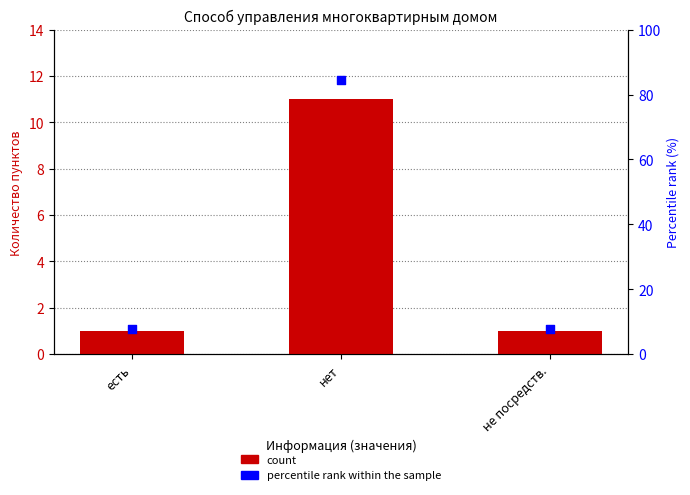

Which series reaches the maximum Y coordinate?

percentile rank within the sample